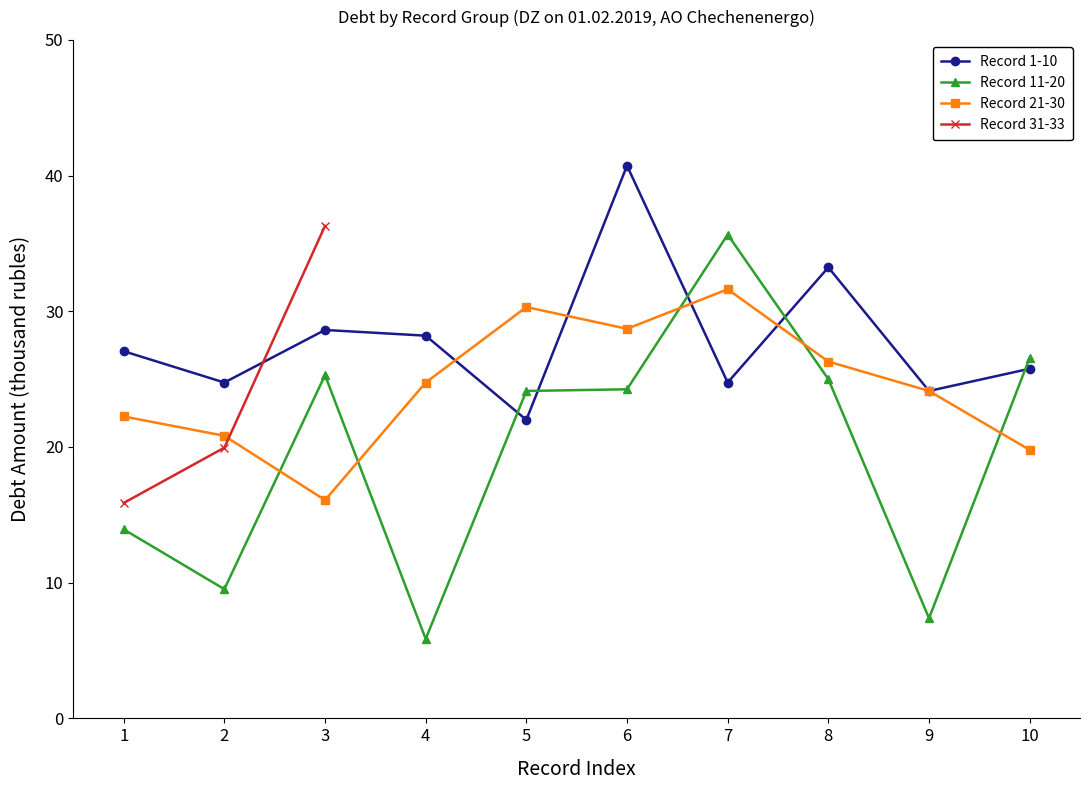

Rank the series at 10 from highest to lowest value.

Record 11-20, Record 1-10, Record 21-30